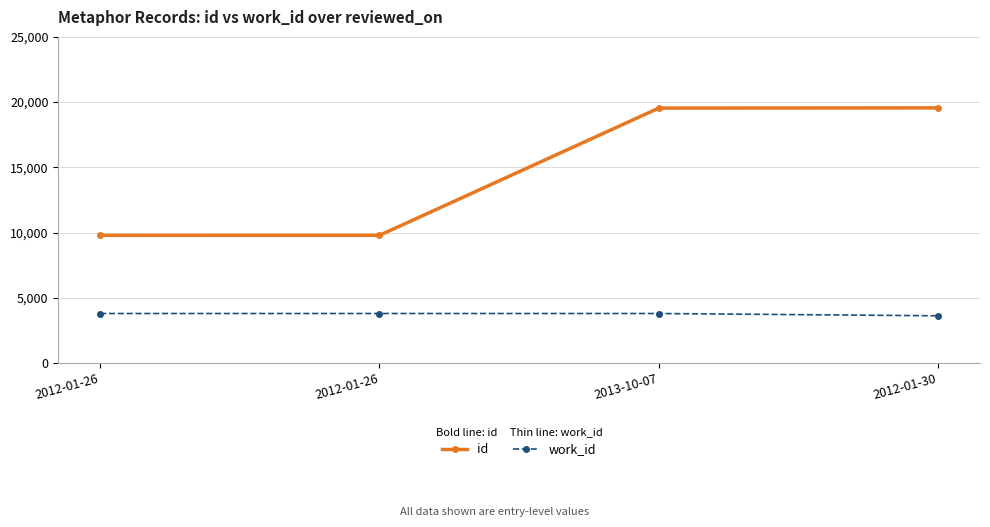

How many categories are shown in the chart?

4